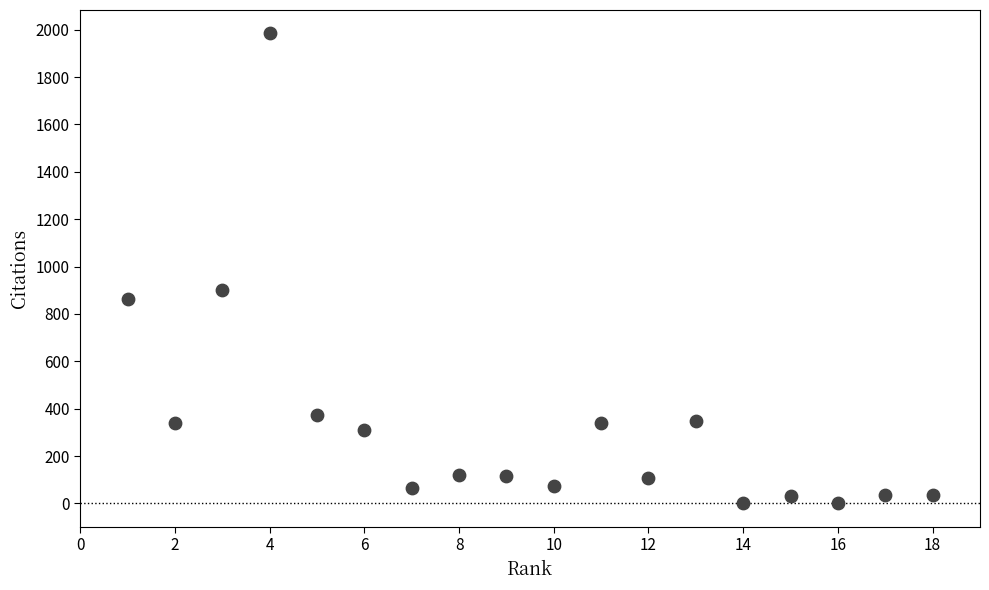

What is the range of Y values (max minus min)?

1984